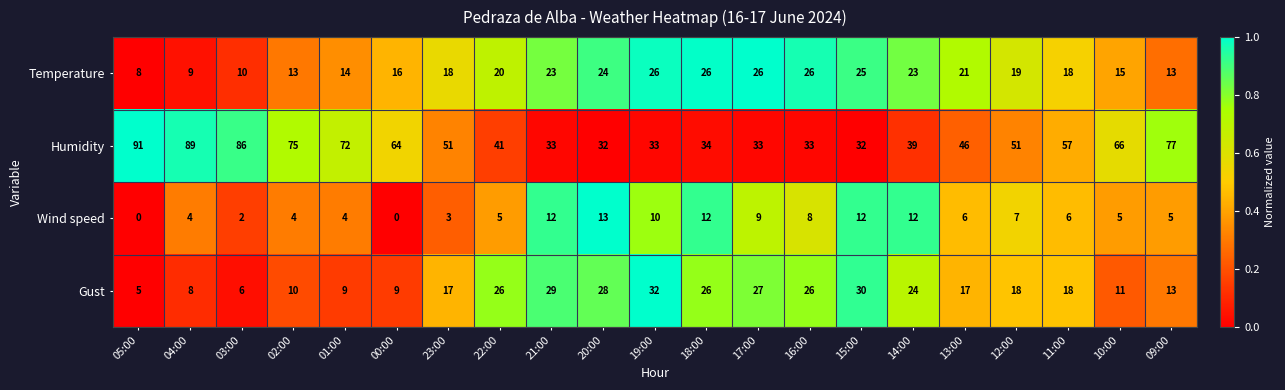

At which category is the sum across all series the highest?

04:00